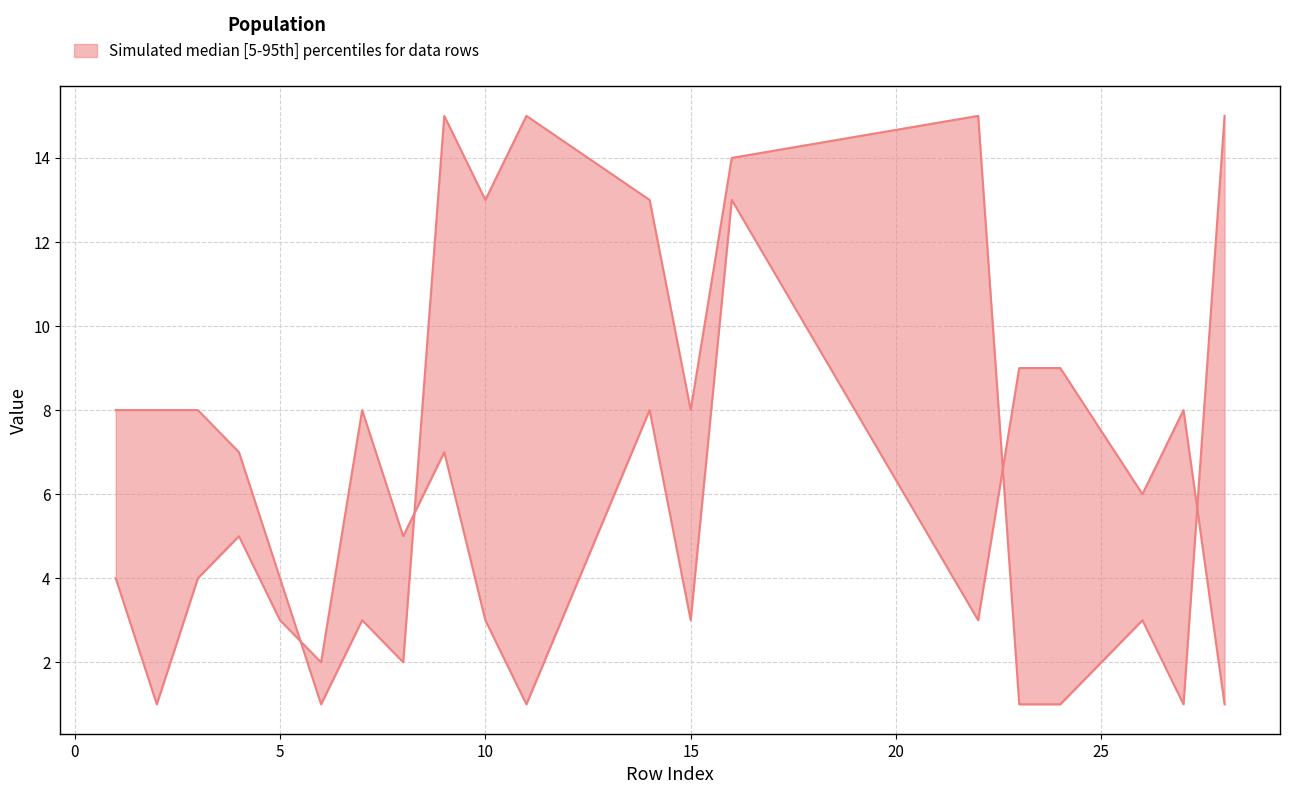

What is the total value across all series at 3?

12